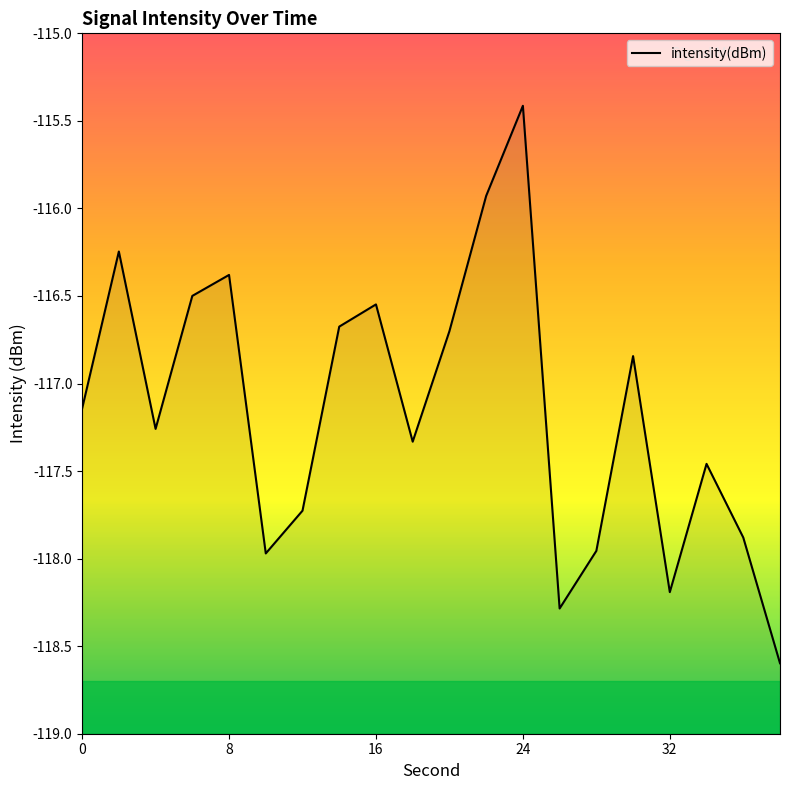

What is the difference between the maximum and second lowest values?

2.9